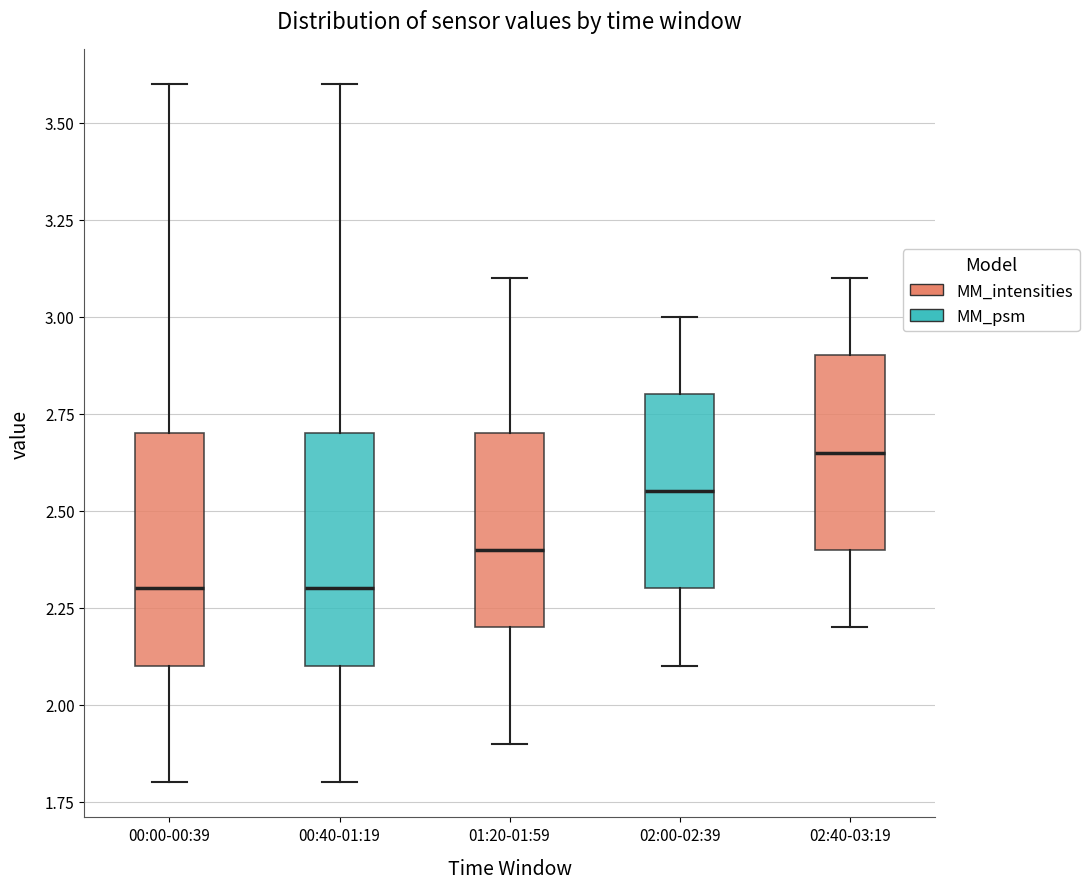

Reading left to right, transcribe this box plot: for each box, give where its median line is, the range the box spans, and where its two whiskers end, as read against the y-axis. The values are not printed on the chart, so give them approximately, as read against the axis.

00:00-00:39: median 2.30, box 2.10 to 2.70, whiskers 1.80 to 3.60
00:40-01:19: median 2.30, box 2.10 to 2.70, whiskers 1.80 to 3.60
01:20-01:59: median 2.40, box 2.20 to 2.70, whiskers 1.90 to 3.10
02:00-02:39: median 2.55, box 2.30 to 2.80, whiskers 2.10 to 3.00
02:40-03:19: median 2.65, box 2.40 to 2.90, whiskers 2.20 to 3.10